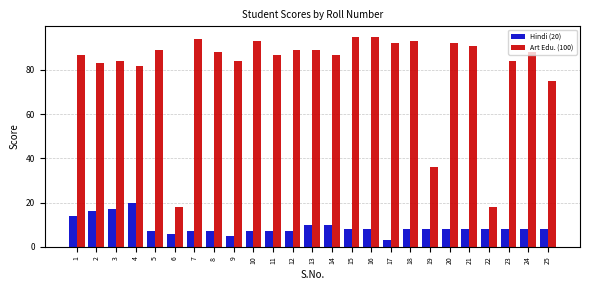

At 13, list the series in order from largest to smallest.

Art Edu. (100), Hindi (20)